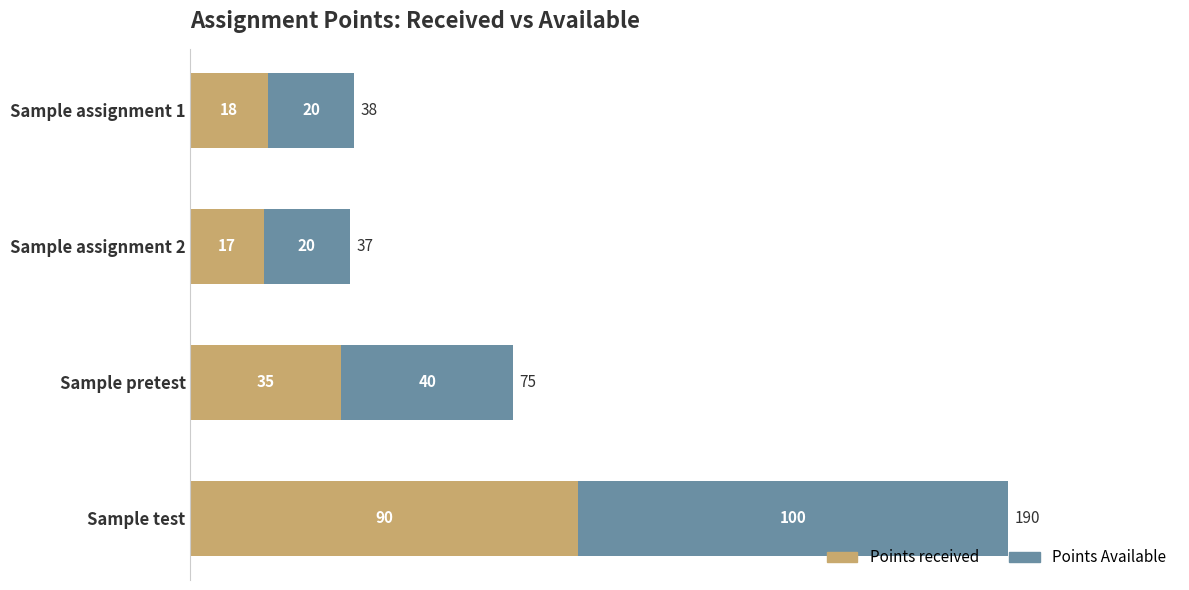

List the labels in order of Points received value, smallest first.

Sample assignment 2, Sample assignment 1, Sample pretest, Sample test